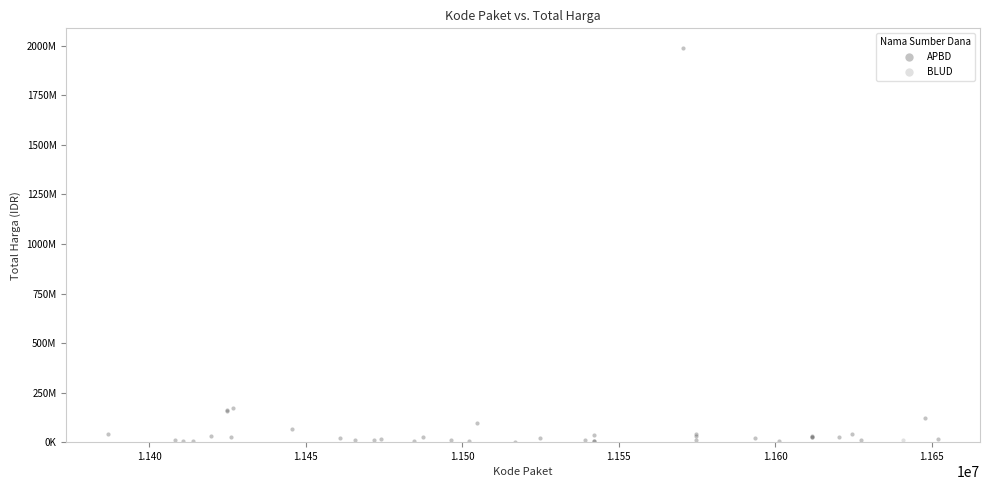

What are all the series names shown in the legend?

APBD, BLUD